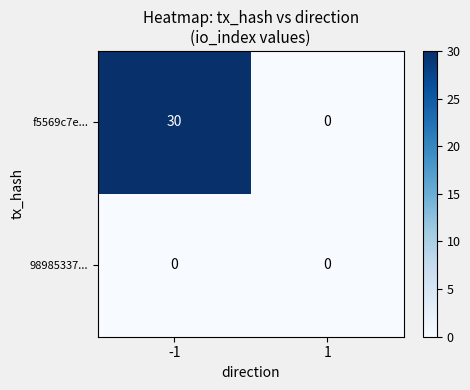

Between -1 and 1, which series saw the biggest shift?

f5569c7e...